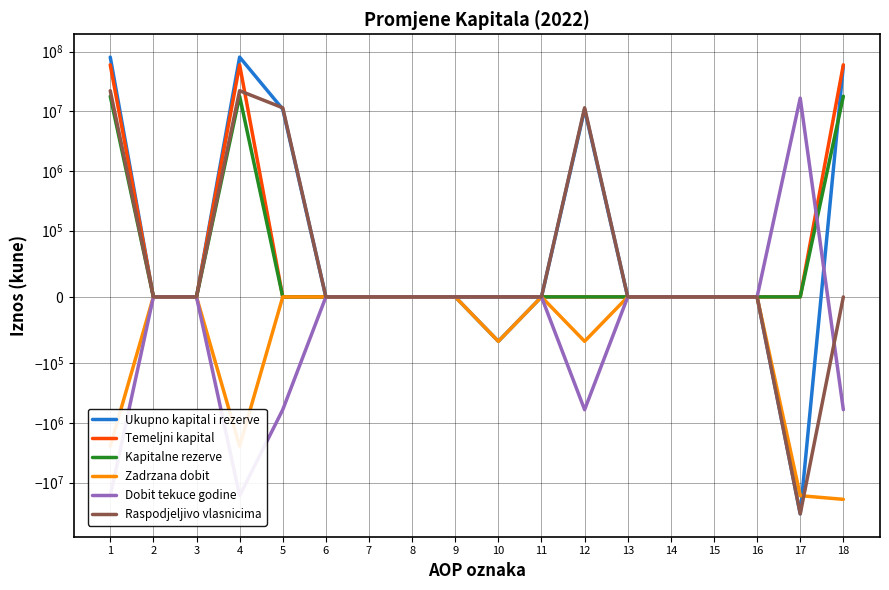

Between 3 and 12, which series saw the biggest shift?

Raspodjeljivo vlasnicima